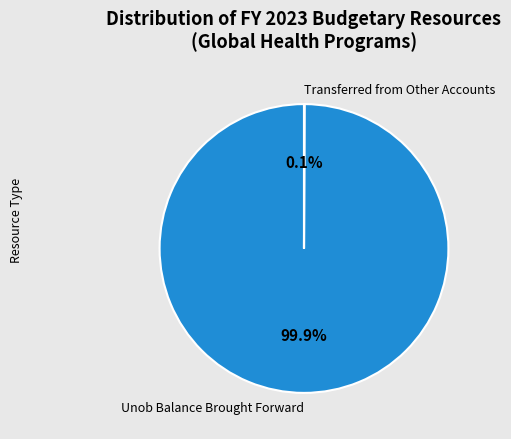

What percentage is NOT represented by Unob Balance Brought Forward?

0.1%